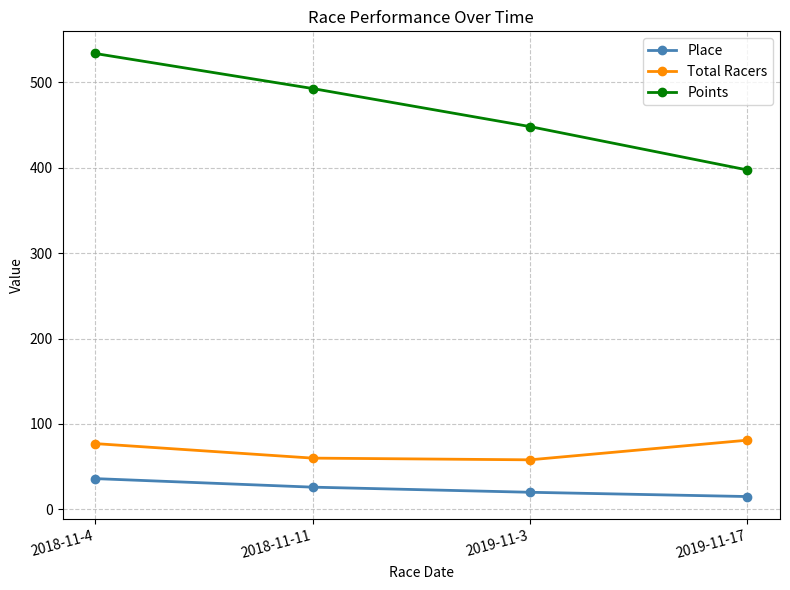

What is the highest value of the Points series?

533.8